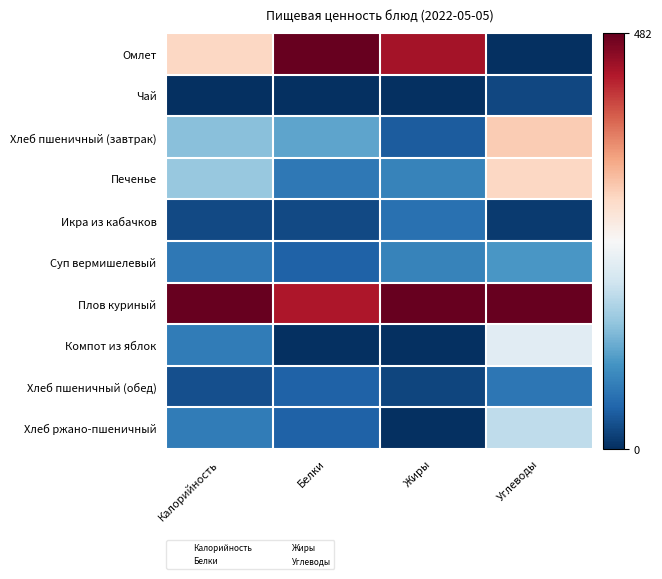

Which series has the largest total across all categories?

Плов куриный